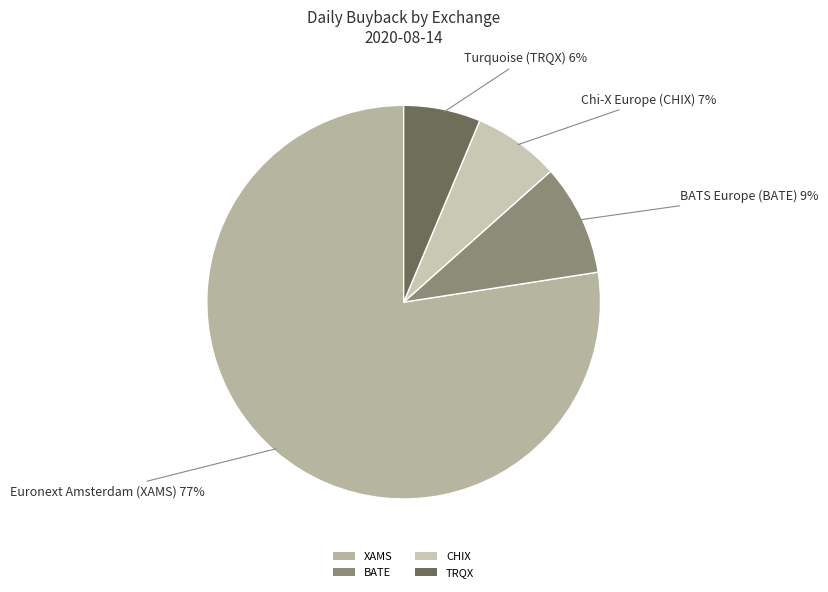

Which slice is the smallest?

TRQX